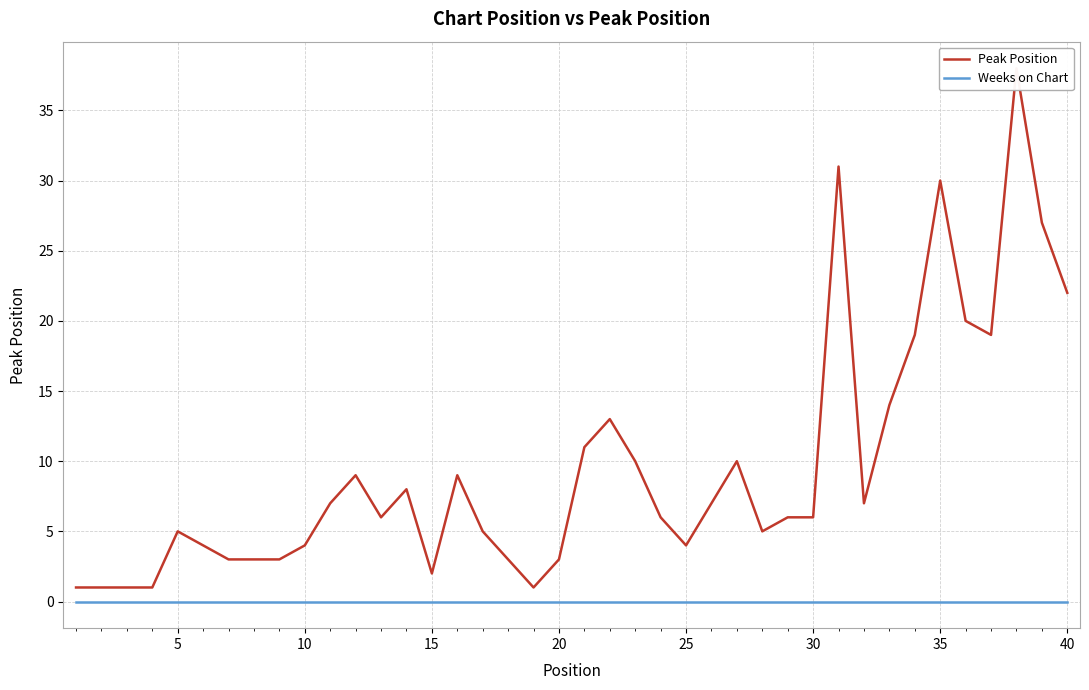

True or false: Weeks on Chart and Peak Position cross at least once.

False